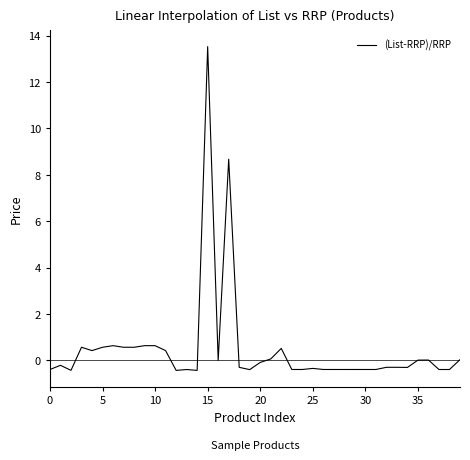

What is the smallest value displayed?

-0.4